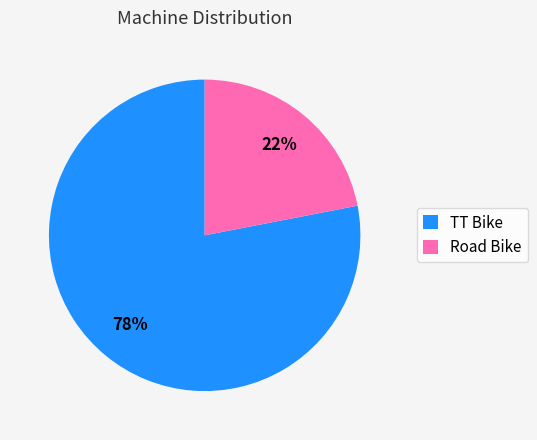

To the nearest percent, what is the combined percentage of TT Bike and Road Bike?

100%